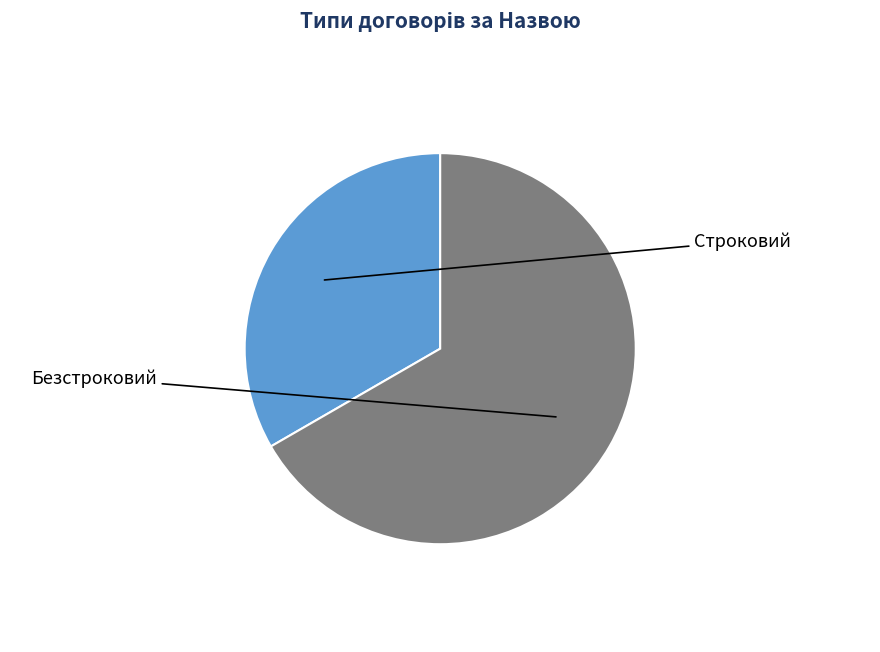

Is there any slice that represents more than half of the pie?

Yes